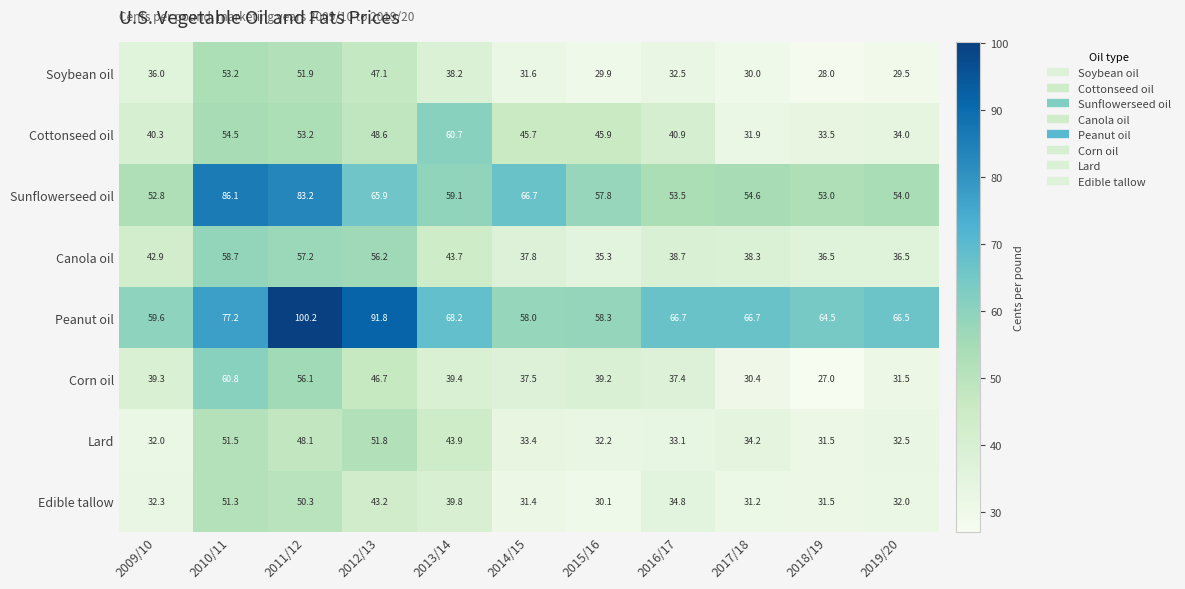

Read the Peanut oil value at 2019/20.

66.5